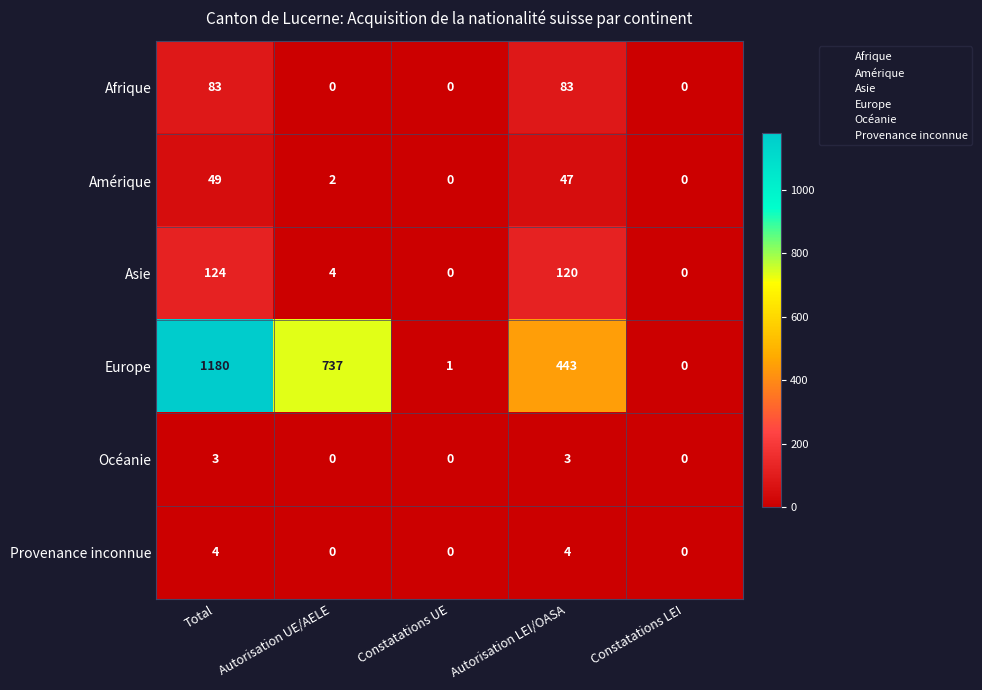

What is the spread (max minus min) of values at Total?

1177